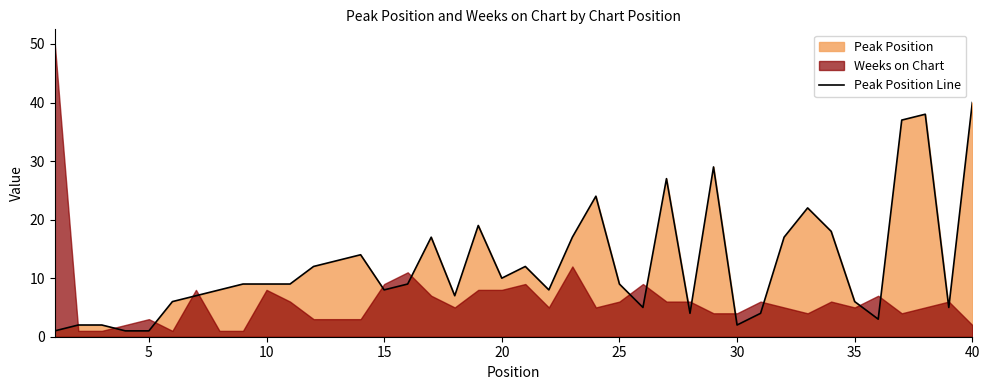

At which label does Peak Position Line reach its peak?

40